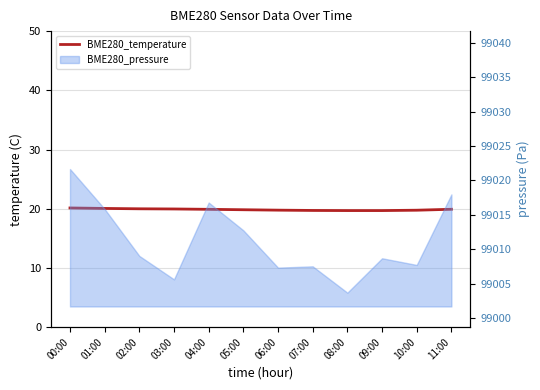

List the labels in order of value, largest first.

00:00, 01:00, 02:00, 03:00, 11:00, 04:00, 05:00, 06:00, 10:00, 07:00, 08:00, 09:00